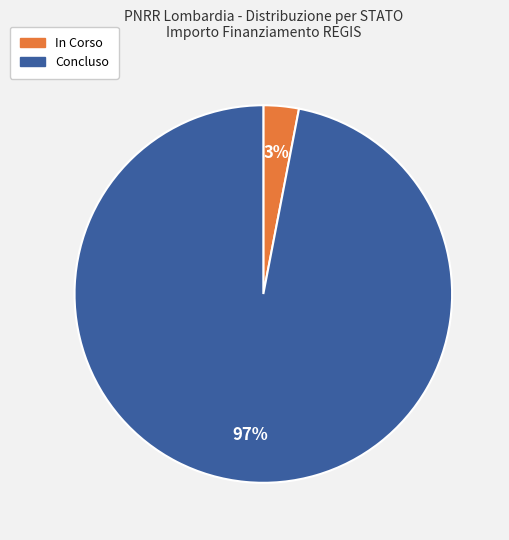

To the nearest percent, what is the difference between the largest and smallest slice percentages?

94%